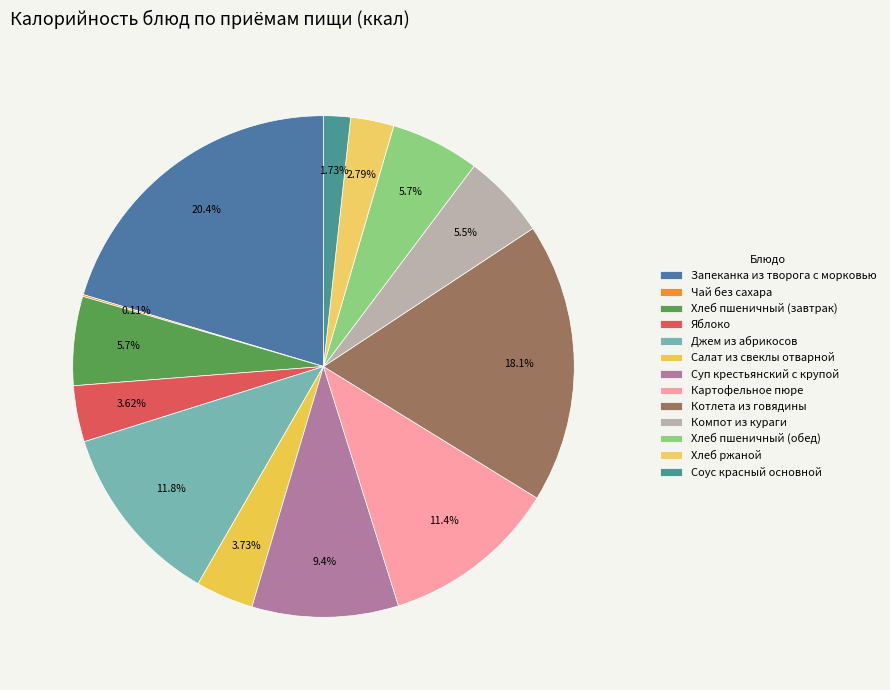

What percentage is the Компот из кураги slice, to the nearest percent?

5%